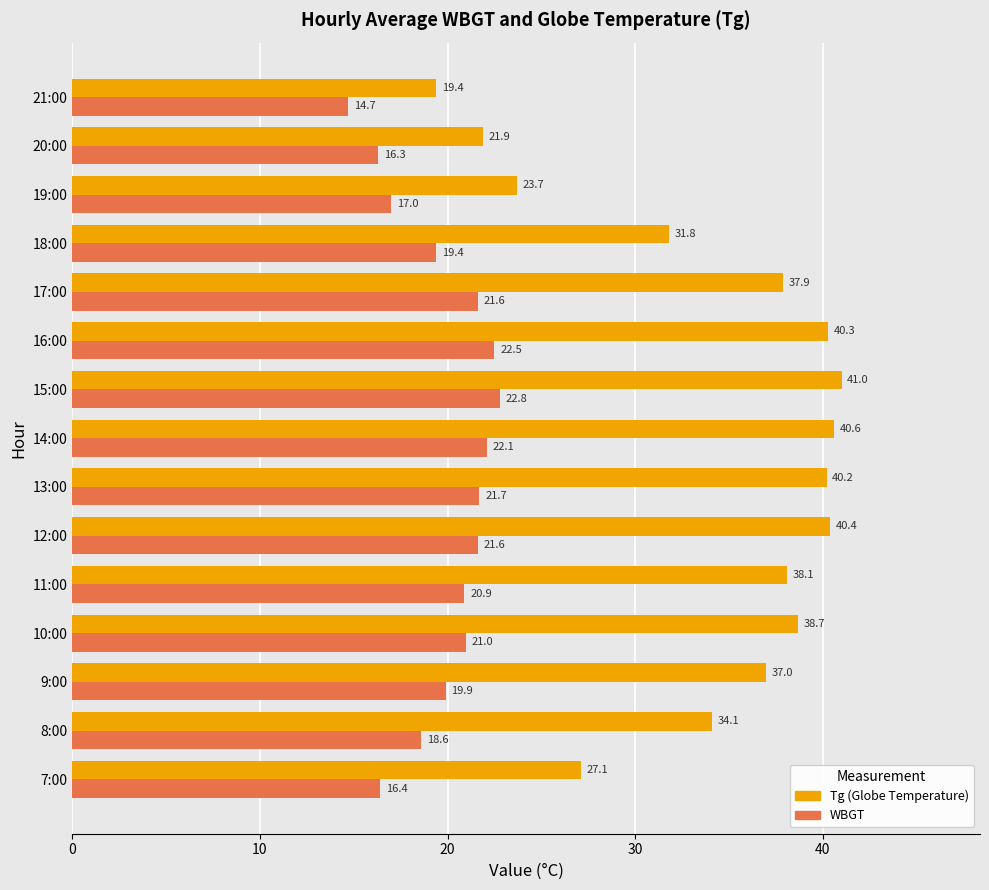

What is the difference between the highest and lowest values at 17:00?

16.3